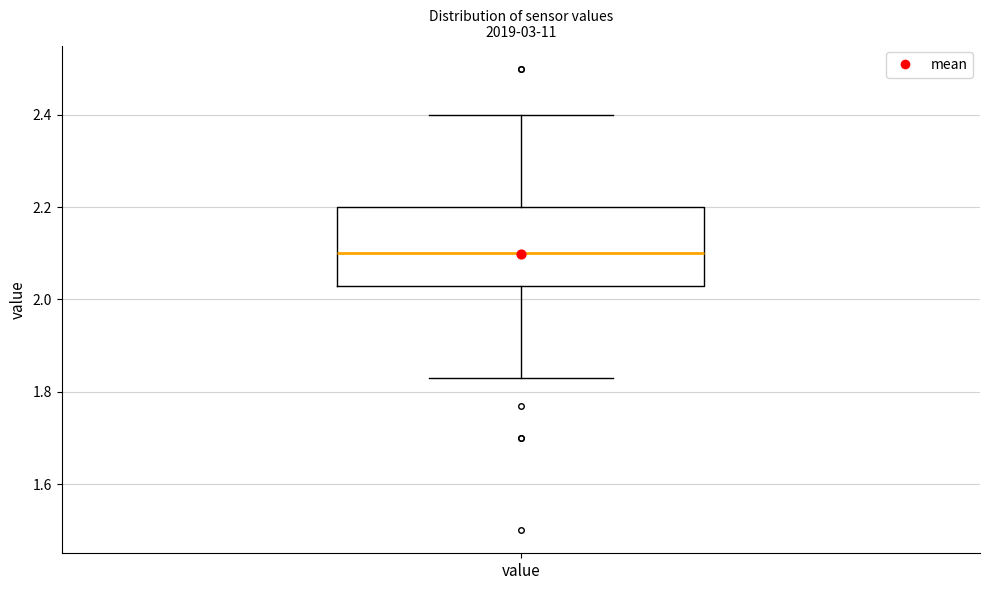

Read this box plot against the y-axis: the position of the median line, the range covered by the box, and the ends of both whiskers. The values are not printed on the chart, so give them approximately, as read against the axis.

median 2.10, box 2.04 to 2.20, whiskers 1.84 to 2.40